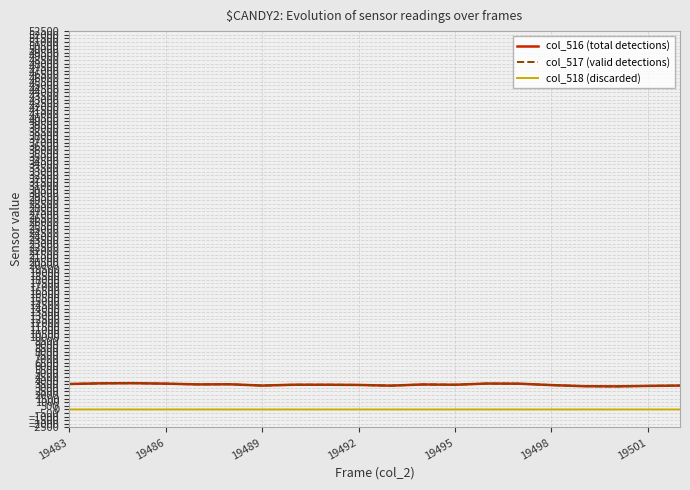

Is this an area chart (filled region under the line)?

No